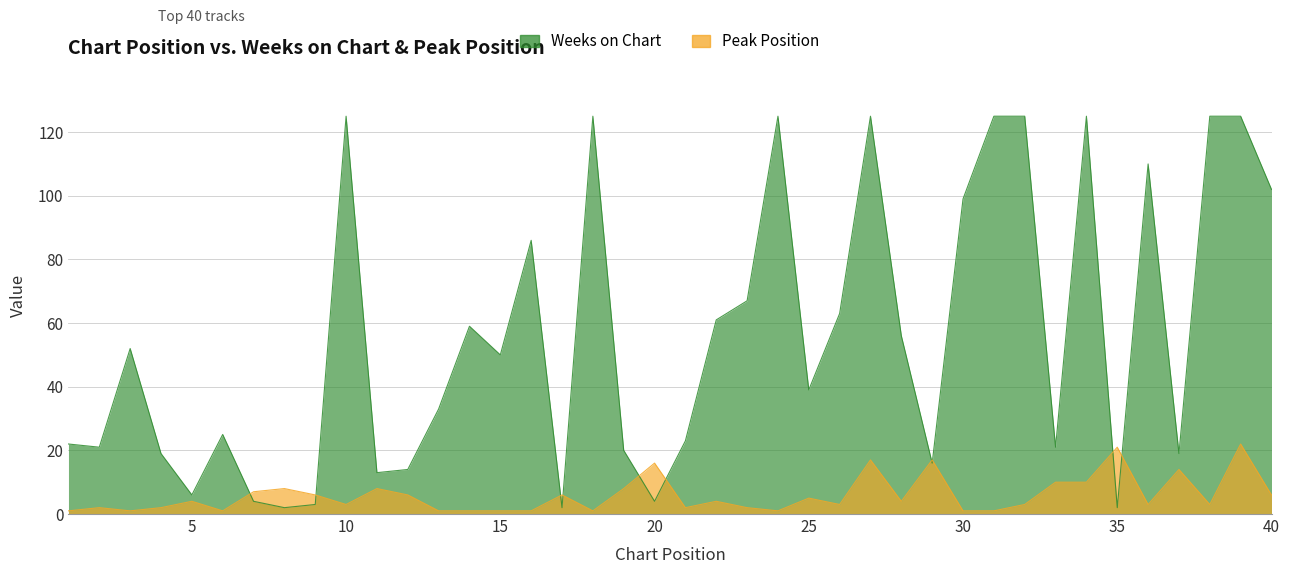

How many values in the Weeks on Chart series exceed 50?

19